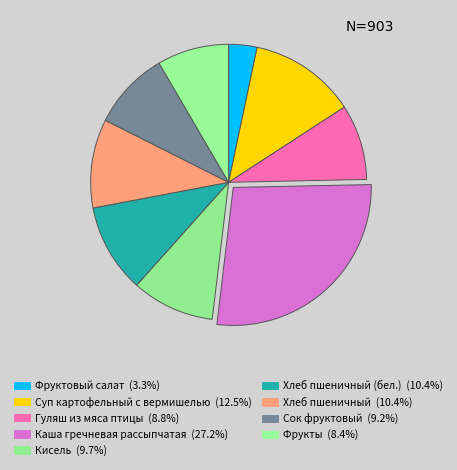

Which slice is the largest?

Каша гречневая рассыпчатая